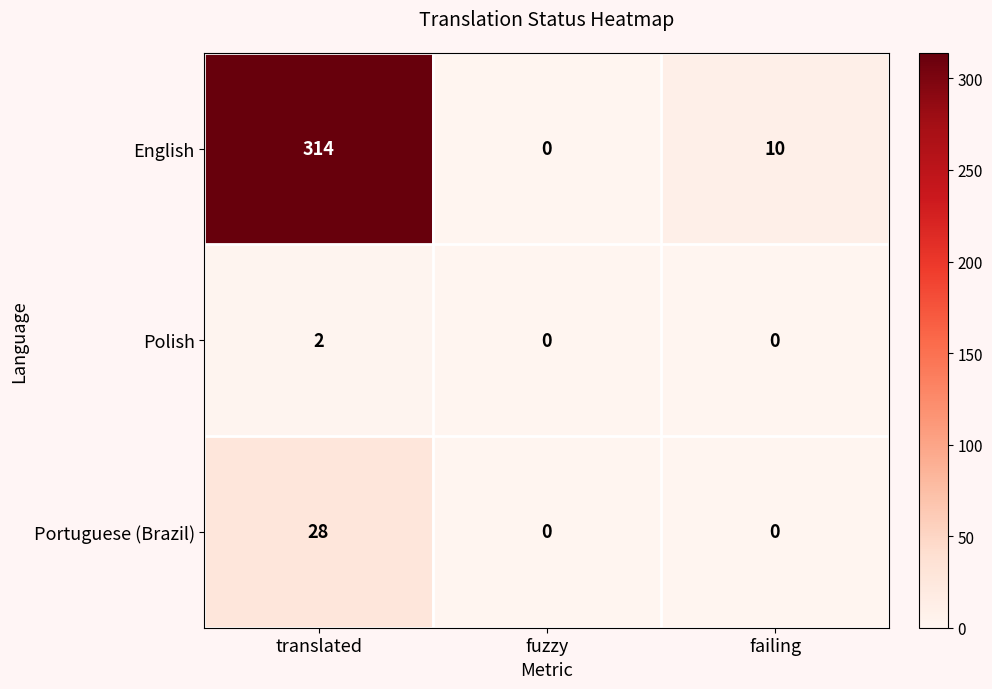

Reading left to right, list all the values displayed in this chart.

English: 314	0	10
Polish: 2	0	0
Portuguese (Brazil): 28	0	0